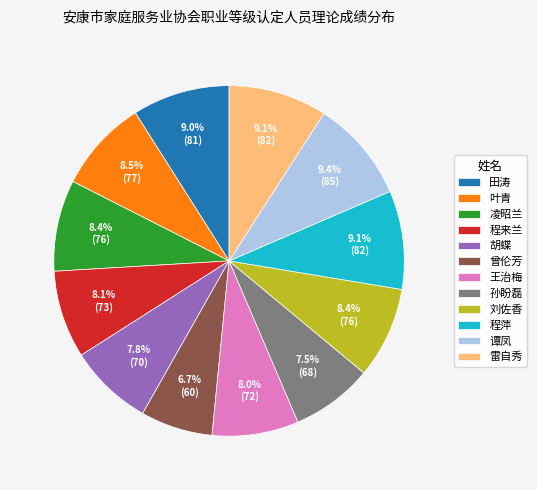

Count the number of slices in the pie.

12